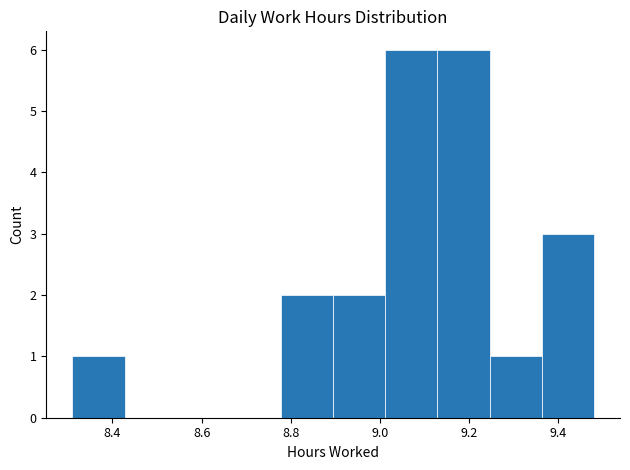

How tall is the bar that spans 9.36 to 9.48 on the x-axis? Neither the bar edges nor the heights are printed on the chart, so give them approximately, as read against the axes.

3